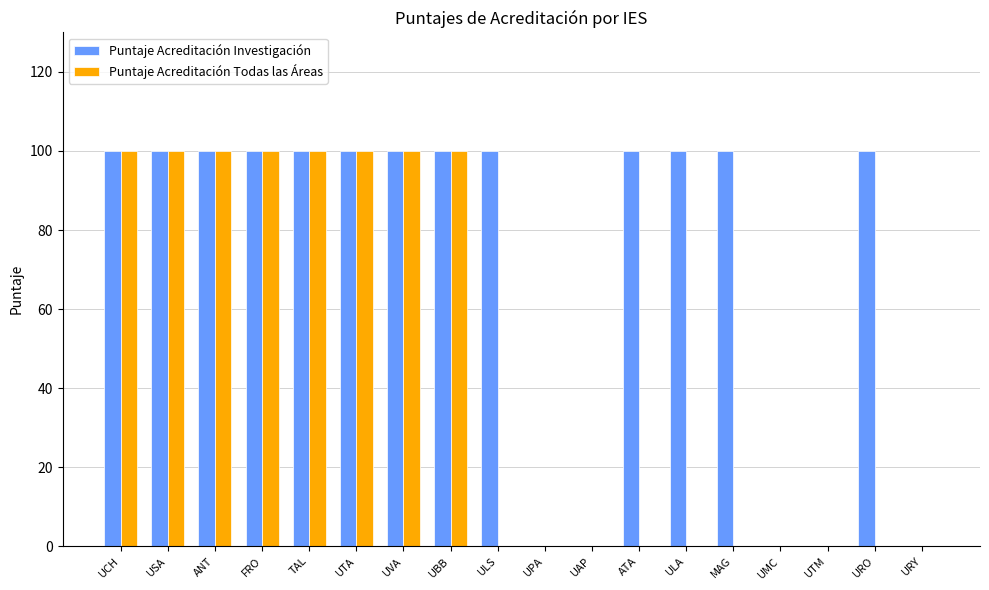

Count the number of categories in the chart.

18